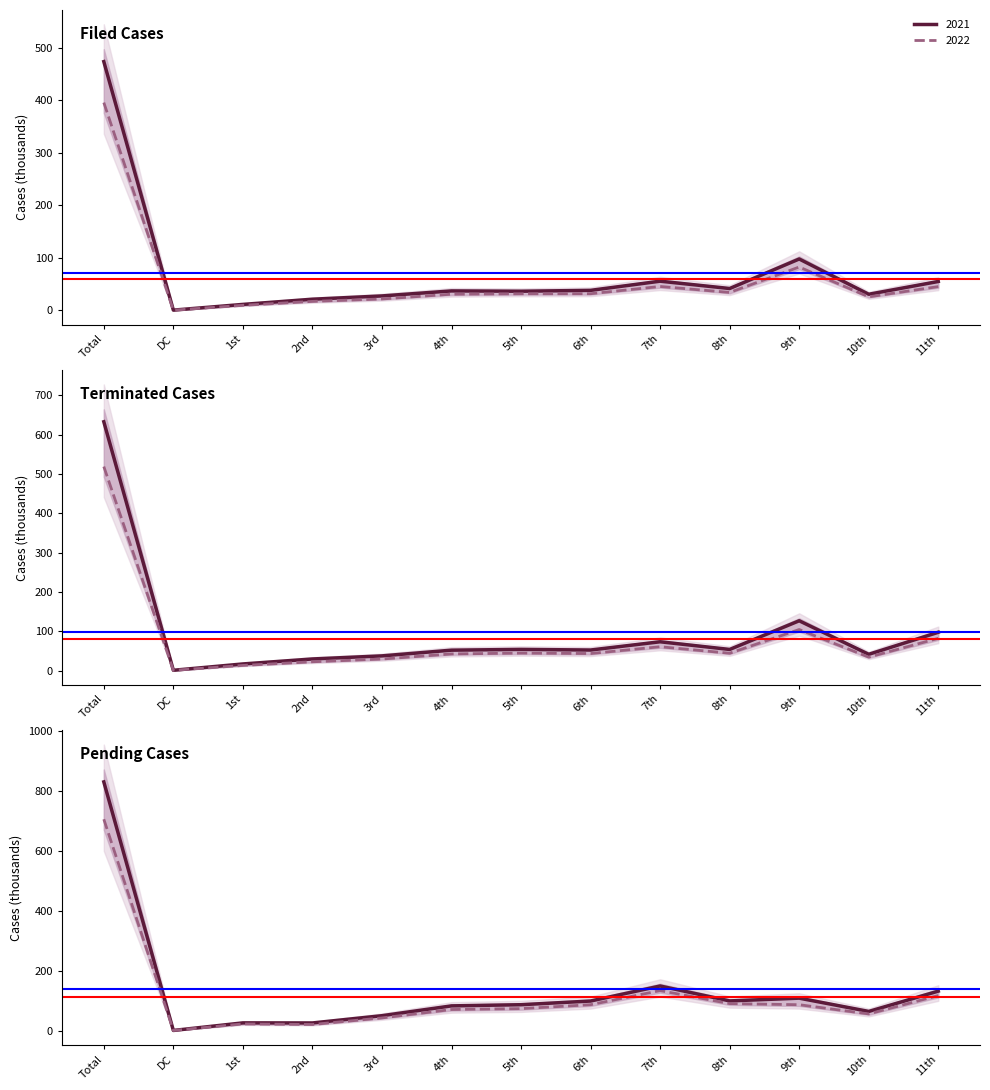

What is the label of the 11th point from the right?

1st